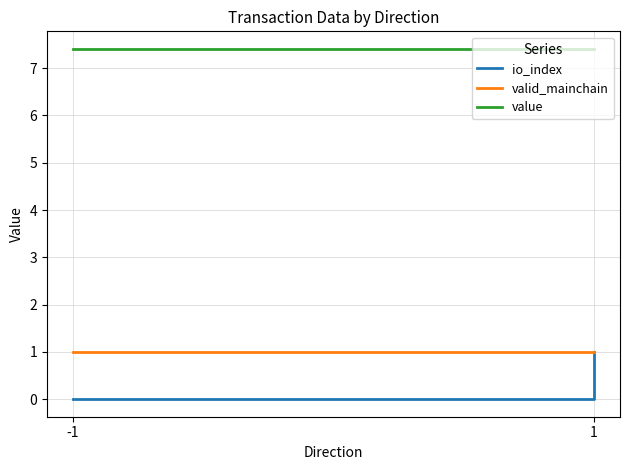

What is the value of the value point at the 3rd from the left?

7.4